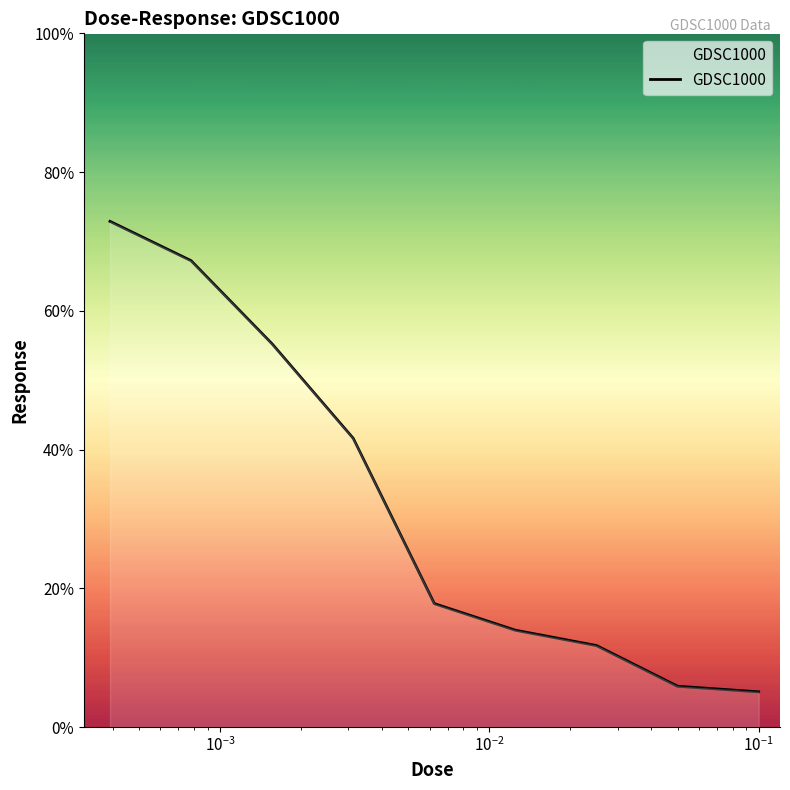

What is the minimum value shown in the chart?

5.1